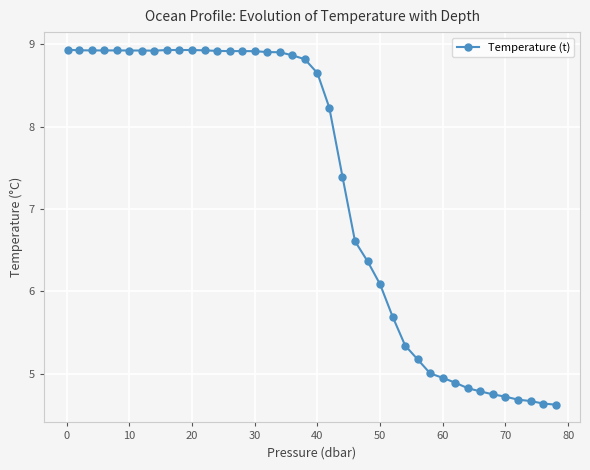

What is the difference between the second highest and minimum values?

4.3